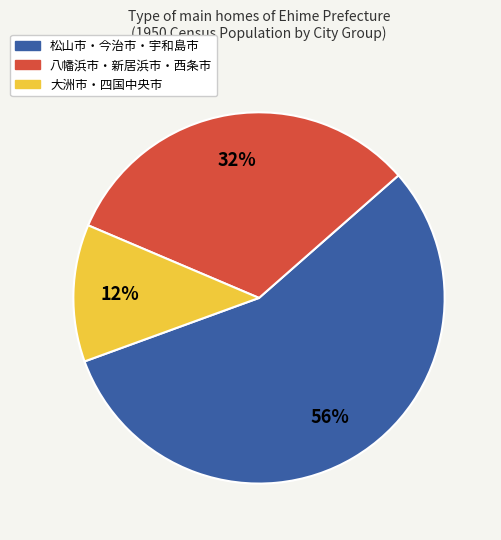

What is the majority slice?

松山市・今治市・宇和島市